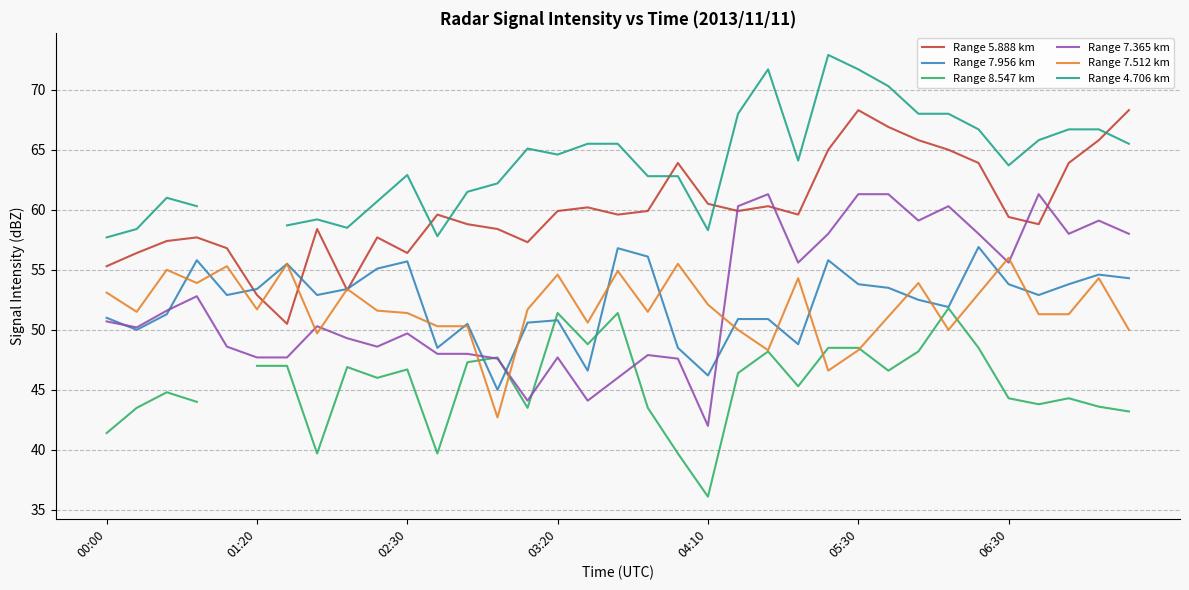

What are all the series names shown in the legend?

Range 5.888 km, Range 7.956 km, Range 8.547 km, Range 7.365 km, Range 7.512 km, Range 4.706 km